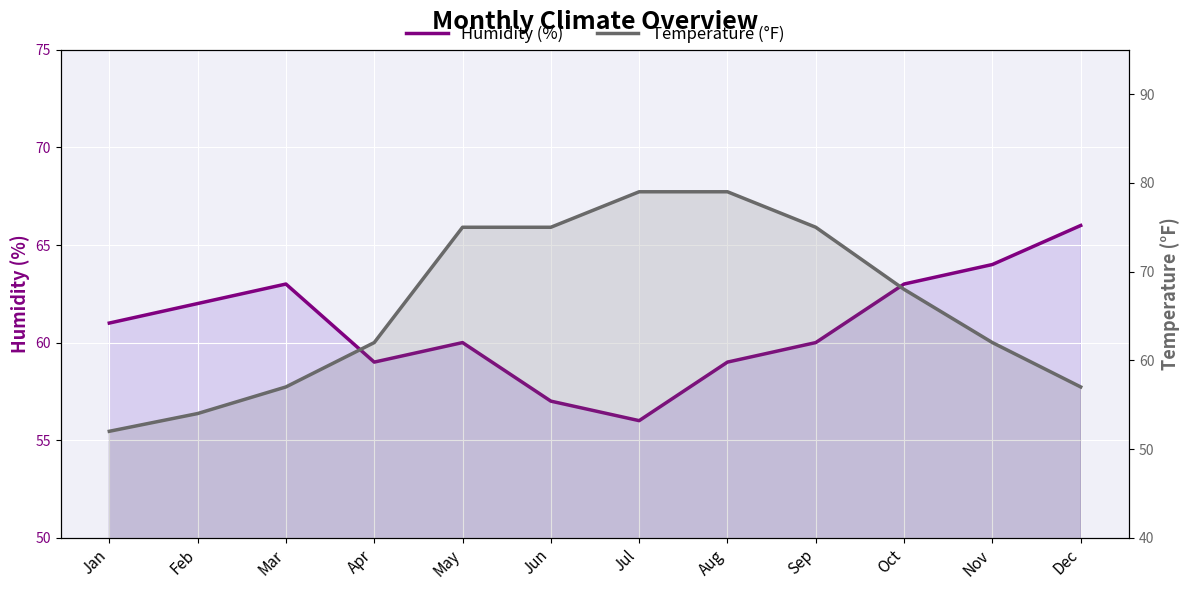

How many intersections are there between Humidity (%) and Temperature (°F)?

2